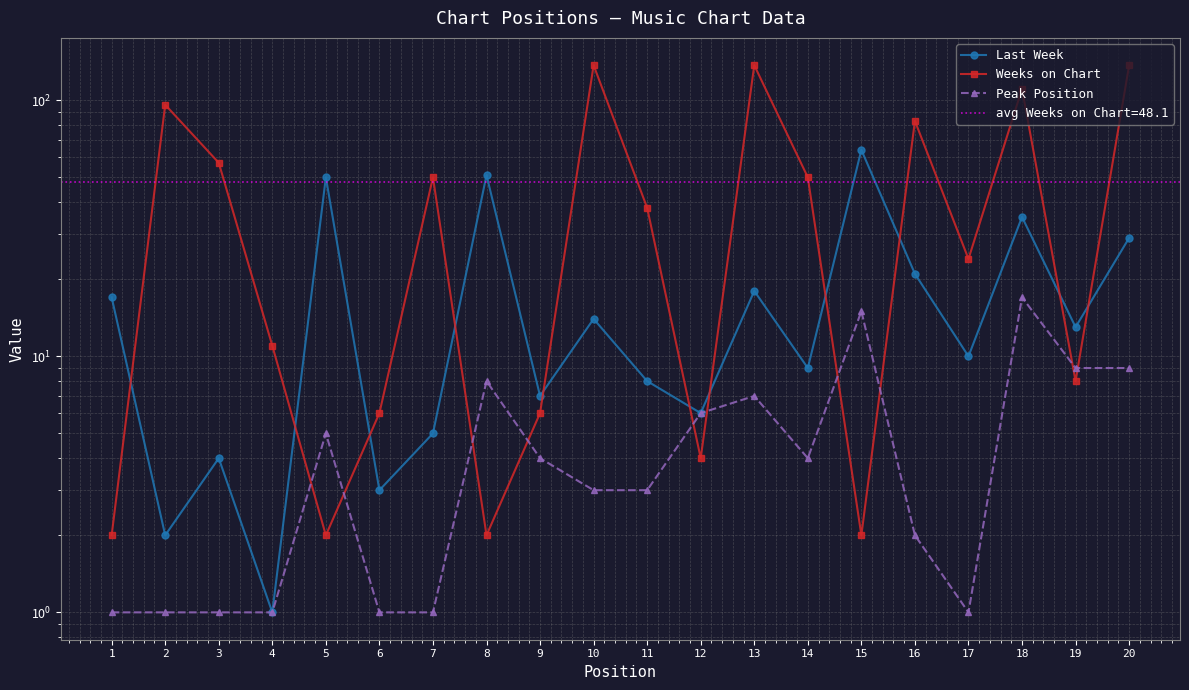

True or false: Peak Position and Weeks on Chart cross at least once.

True